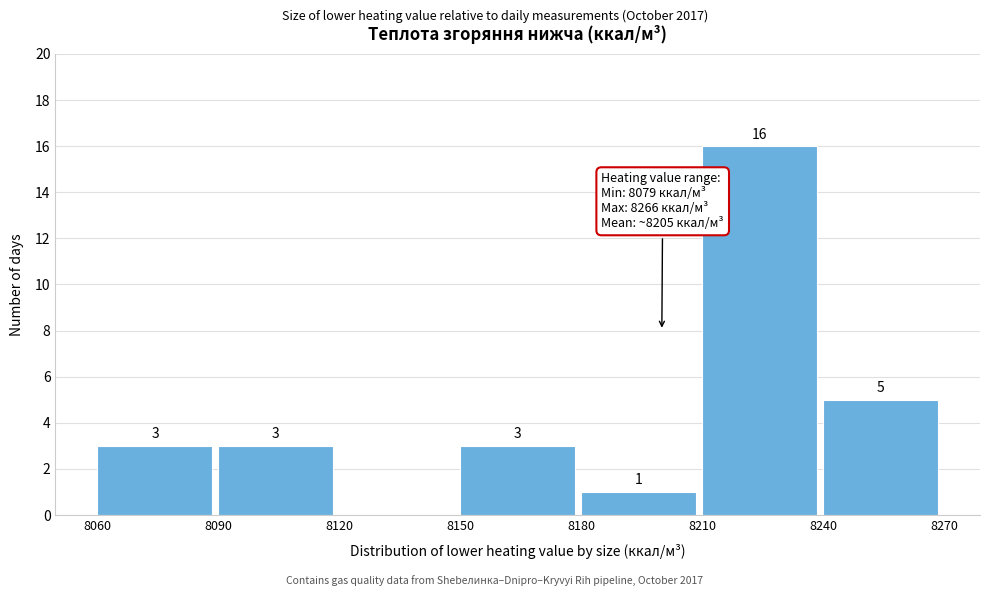

Over which range of the x-axis is the bar tallest?

8210 to 8240